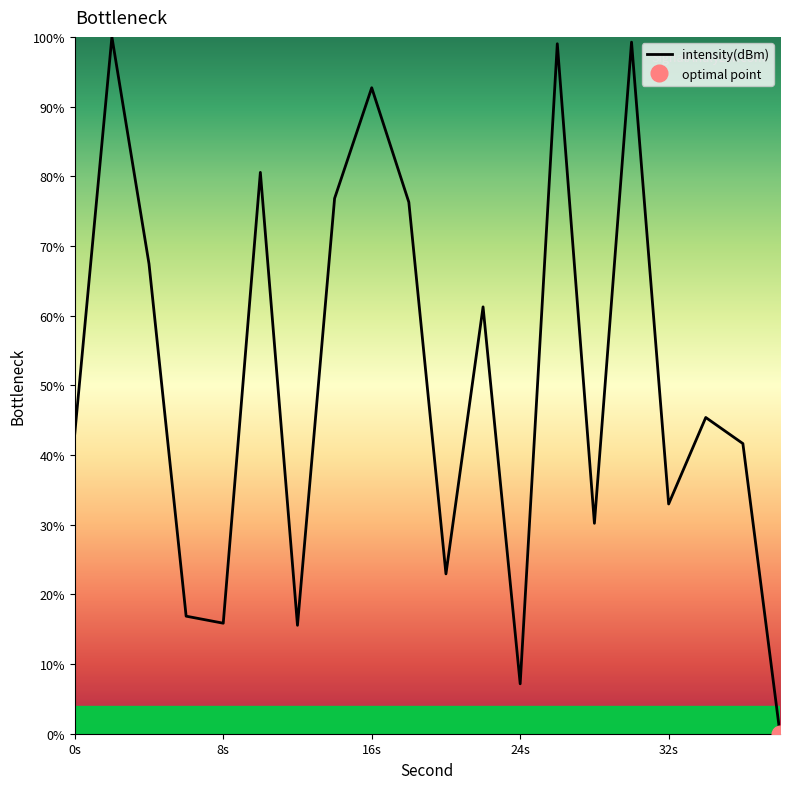

Does the chart display data point markers on the line(s)?

No